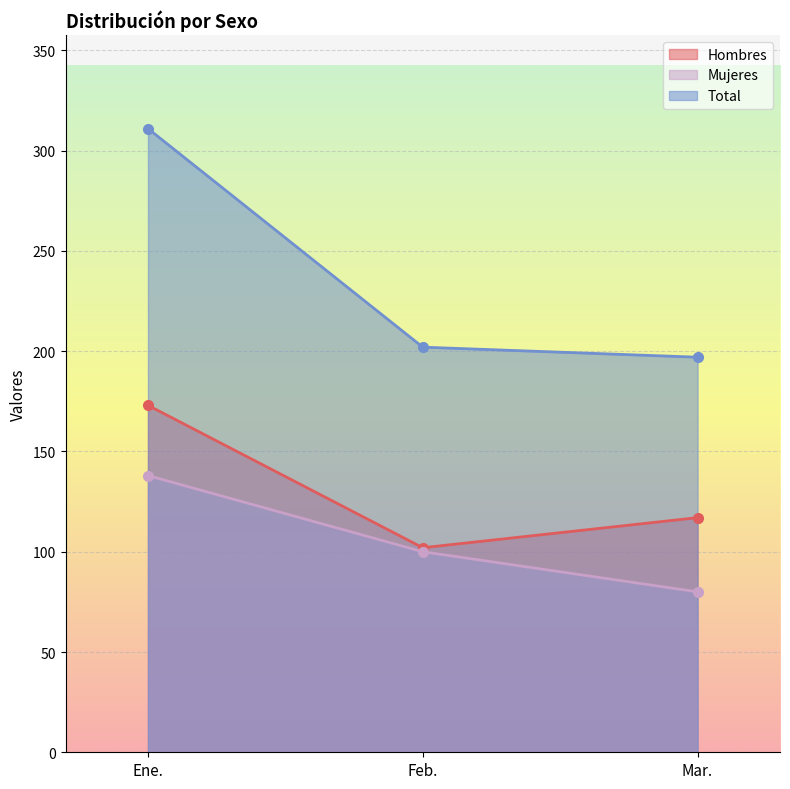

What is the approximate value of Mujeres at Mar., to the nearest 5?

80